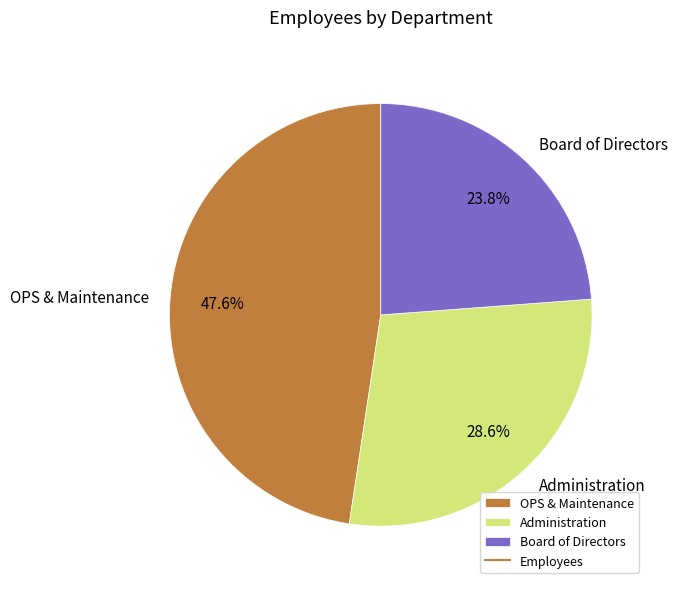

What percentage do Administration and Board of Directors together represent?

52.4%